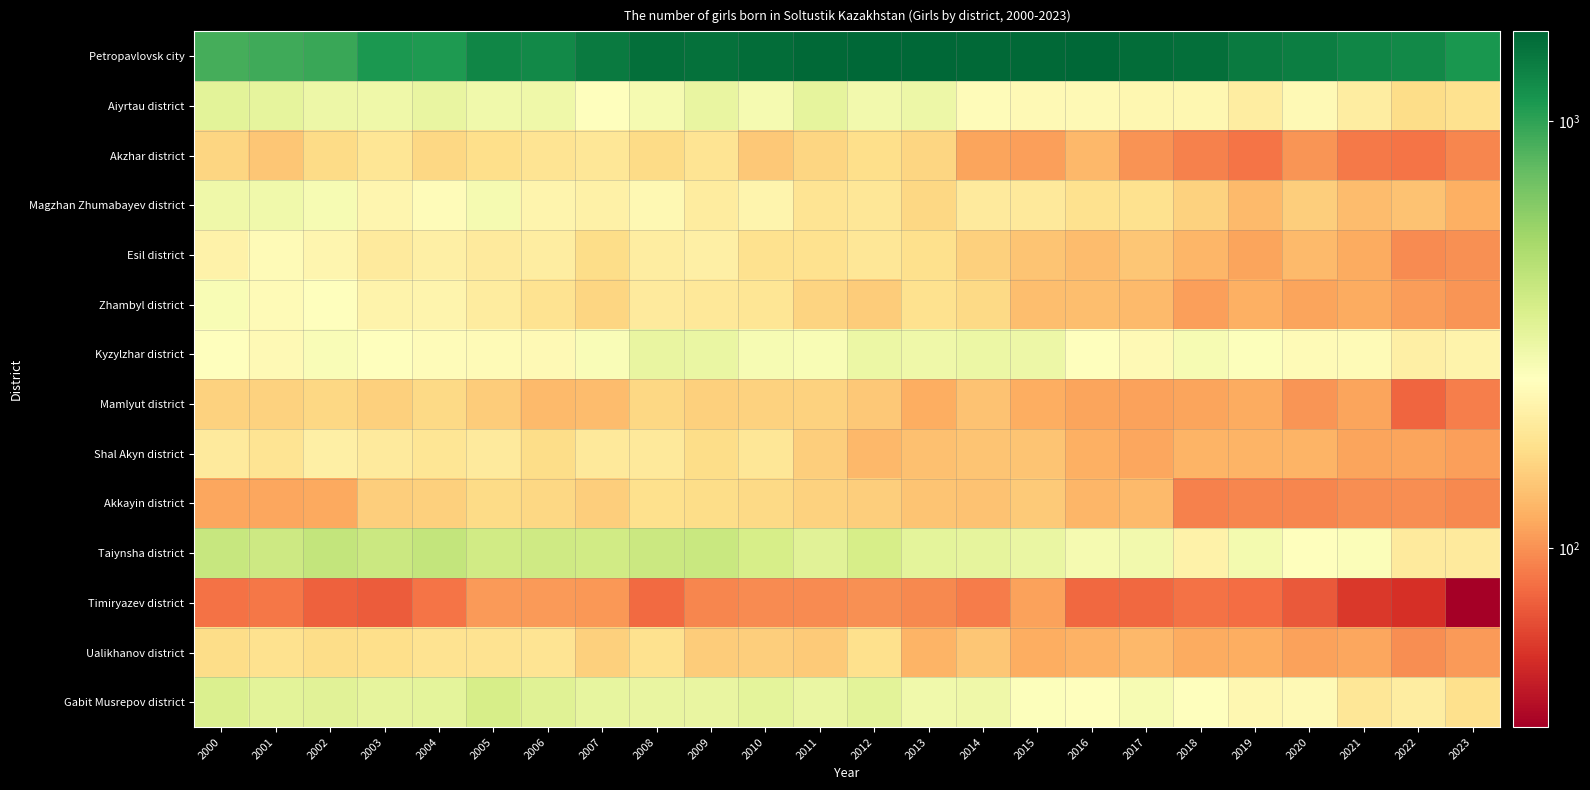

Reading right to left, what are all the values shown in this chart?

Petropavlovsk city: 2023=1110	2022=1231	2021=1276	2020=1350	2019=1383	2018=1521	2017=1538	2016=1607	2015=1598	2014=1589	2013=1625	2012=1603	2011=1583	2010=1555	2009=1508	2008=1518	2007=1393	2006=1243	2005=1285	2004=1090	2003=1102	2002=951	2001=920	2000=900
Aiyrtau district: 2023=177	2022=169	2021=201	2020=231	2019=201	2018=225	2017=227	2016=233	2015=231	2014=238	2013=296	2012=280	2011=318	2010=275	2009=306	2008=272	2007=247	2006=291	2005=287	2004=308	2003=292	2002=294	2001=316	2000=324
Akzhar district: 2023=94	2022=84	2021=87	2020=102	2019=85	2018=91	2017=101	2016=128	2015=108	2014=111	2013=159	2012=171	2011=160	2010=143	2009=182	2008=167	2007=186	2006=180	2005=171	2004=161	2003=185	2002=166	2001=142	2000=160
Magzhan Zhumabayev district: 2023=120	2022=138	2021=131	2020=150	2019=130	2018=154	2017=177	2016=177	2015=192	2014=196	2013=162	2012=186	2011=180	2010=219	2009=199	2008=229	2007=211	2006=218	2005=275	2004=241	2003=224	2002=268	2001=287	2000=289
Esil district: 2023=99	2022=97	2021=117	2020=130	2019=111	2018=126	2017=142	2016=131	2015=140	2014=151	2013=174	2012=188	2011=177	2010=176	2009=207	2008=200	2007=169	2006=202	2005=196	2004=206	2003=195	2002=222	2001=235	2000=212
Zhambyl district: 2023=102	2022=107	2021=116	2020=112	2019=121	2018=109	2017=129	2016=134	2015=133	2014=163	2013=175	2012=147	2011=157	2010=183	2009=189	2008=195	2007=158	2006=179	2005=199	2004=219	2003=215	2002=246	2001=236	2000=266
Kyzylzhar district: 2023=215	2022=207	2021=235	2020=236	2019=254	2018=271	2017=231	2016=250	2015=293	2014=297	2013=289	2012=300	2011=267	2010=268	2009=303	2008=309	2007=263	2006=232	2005=236	2004=241	2003=252	2002=263	2001=232	2000=247
Mamlyut district: 2023=90	2022=77	2021=112	2020=102	2019=117	2018=112	2017=110	2016=112	2015=118	2014=138	2013=118	2012=143	2011=154	2010=154	2009=153	2008=161	2007=132	2006=130	2005=148	2004=164	2003=152	2002=162	2001=154	2000=154
Shal Akyn district: 2023=109	2022=112	2021=111	2020=123	2019=123	2018=123	2017=113	2016=121	2015=140	2014=139	2013=136	2012=127	2011=149	2010=187	2009=169	2008=191	2007=191	2006=169	2005=196	2004=184	2003=196	2002=207	2001=180	2000=196
Akkayin district: 2023=95	2022=98	2021=98	2020=93	2019=93	2018=91	2017=129	2016=126	2015=146	2014=138	2013=140	2012=149	2011=154	2010=163	2009=169	2008=174	2007=150	2006=162	2005=165	2004=152	2003=150	2002=115	2001=114	2000=114
Taiynsha district: 2023=194	2022=196	2021=257	2020=249	2019=277	2018=212	2017=283	2016=275	2015=302	2014=316	2013=323	2012=368	2011=329	2010=368	2009=406	2008=403	2007=381	2006=387	2005=385	2004=426	2003=401	2002=422	2001=393	2000=414
Timiryazev district: 2023=38	2022=55	2021=59	2020=72	2019=81	2018=83	2017=79	2016=79	2015=110	2014=88	2013=95	2012=100	2011=97	2010=97	2009=93	2008=80	2007=104	2006=105	2005=106	2004=85	2003=73	2002=75	2001=86	2000=83
Ualikhanov district: 2023=105	2022=98	2021=113	2020=110	2019=119	2018=117	2017=128	2016=122	2015=119	2014=142	2013=124	2012=173	2011=146	2010=149	2009=147	2008=177	2007=153	2006=181	2005=179	2004=179	2003=171	2002=168	2001=177	2000=168
Gabit Musrepov district: 2023=174	2022=201	2021=188	2020=232	2019=225	2018=250	2017=269	2016=249	2015=253	2014=291	2013=286	2012=324	2011=302	2010=323	2009=309	2008=306	2007=314	2006=338	2005=369	2004=319	2003=318	2002=329	2001=326	2000=352